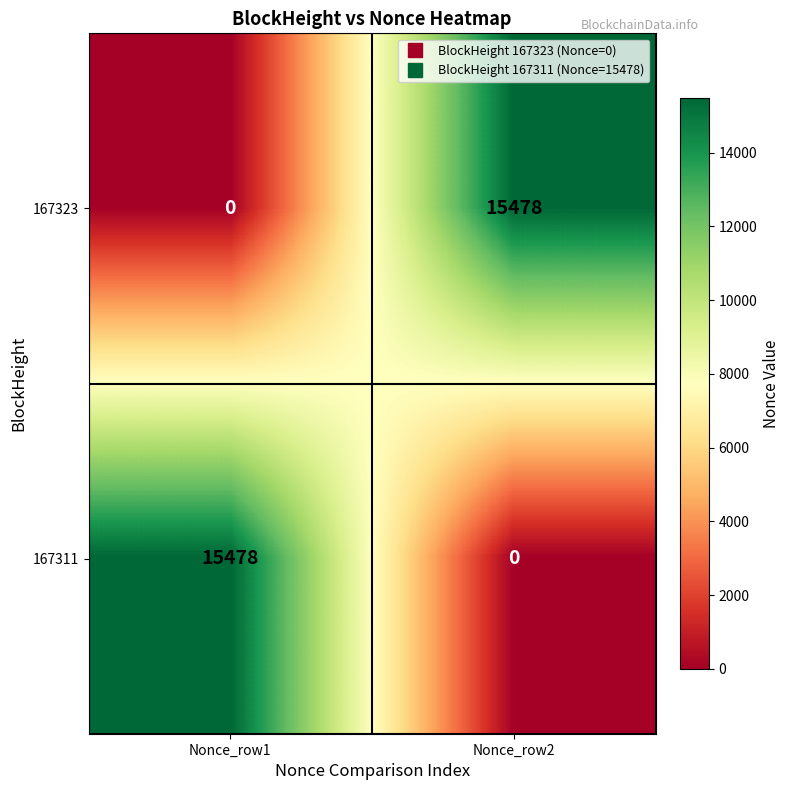

The value of 167311 at Nonce_row1 is 15478. True or false?

True